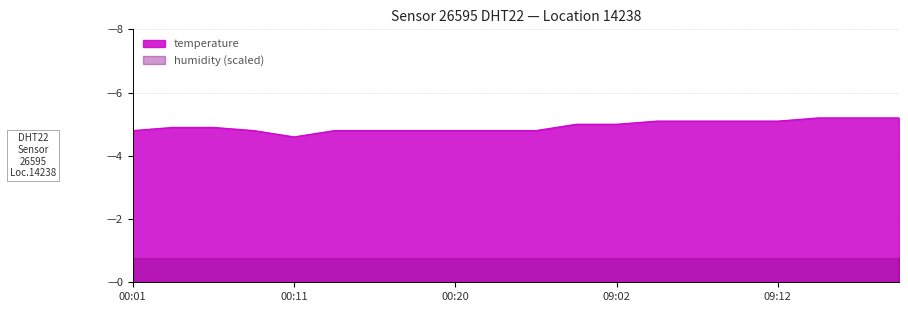

What value does the data have at 00:25?

4.8